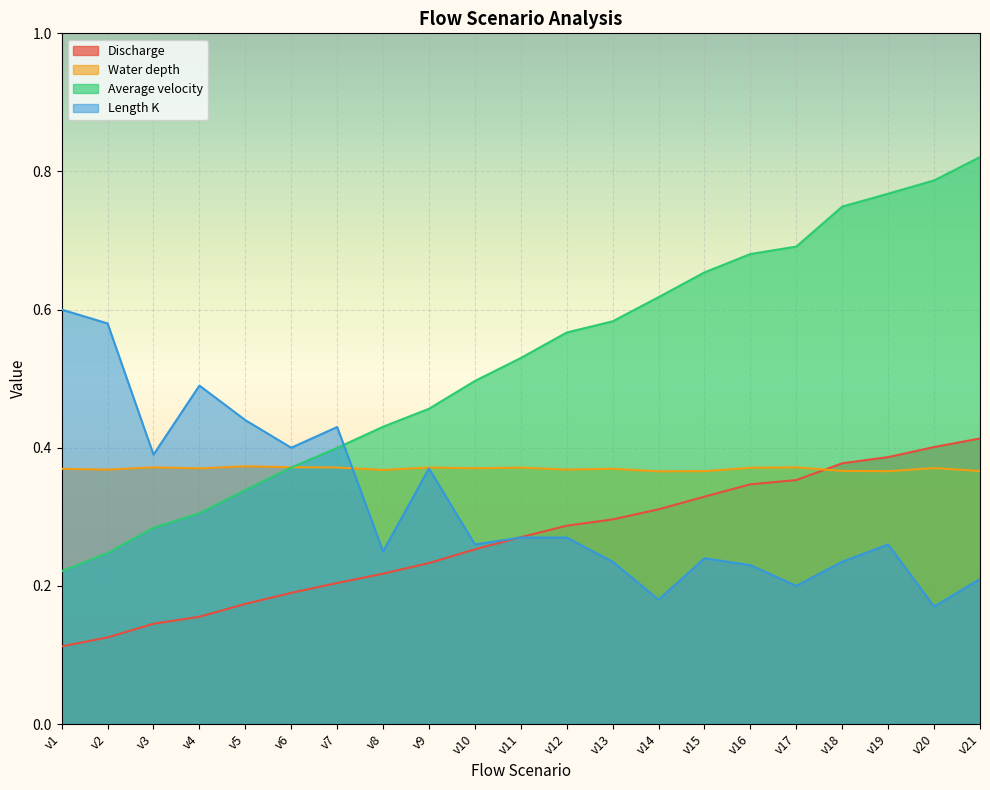

What value does the Average velocity series have at v1?

0.2